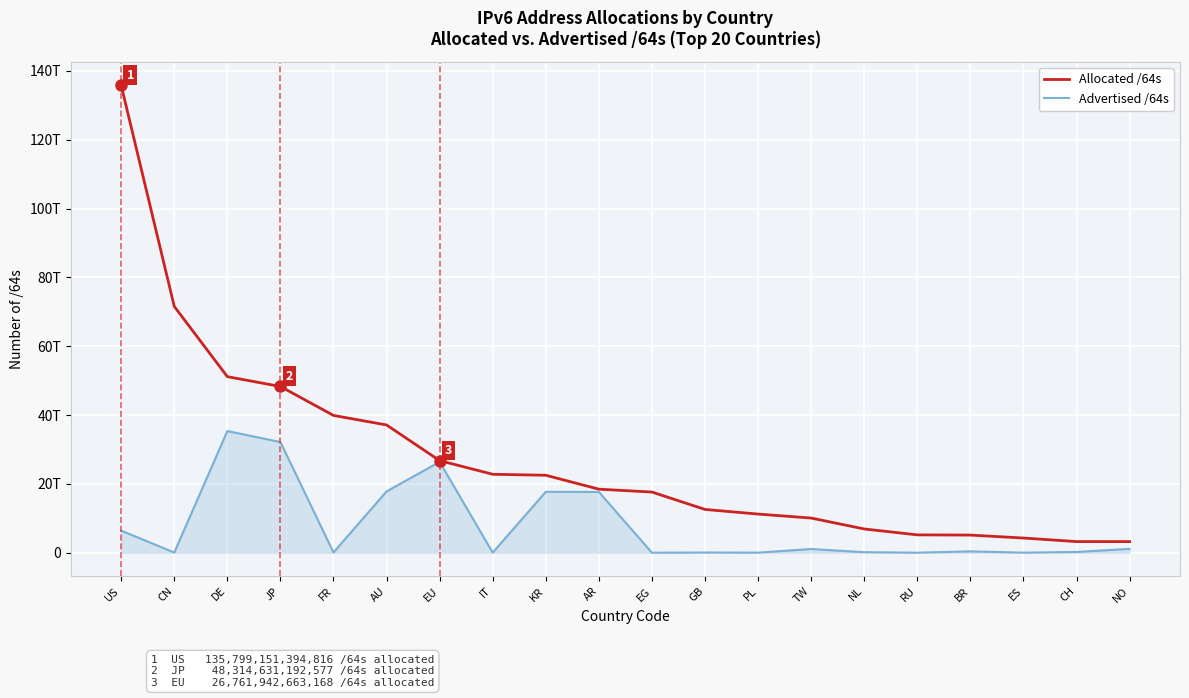

What are all the series names shown in the legend?

Allocated /64s, Advertised /64s